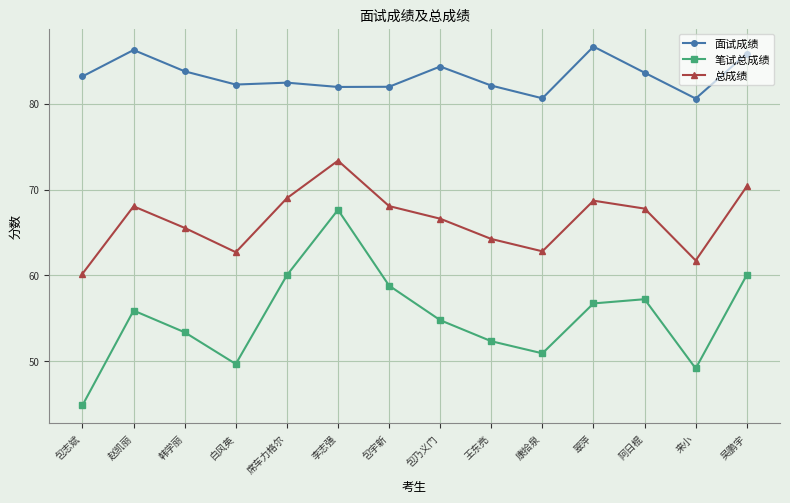

What is the value of the 笔试总成绩 point at the 6th from the left?

67.6